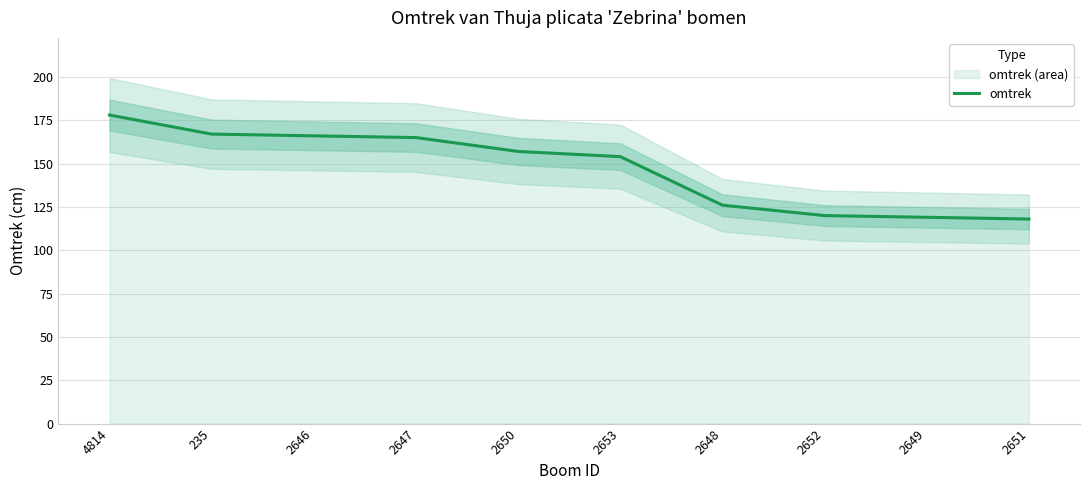

What position from the right is 2653?

5